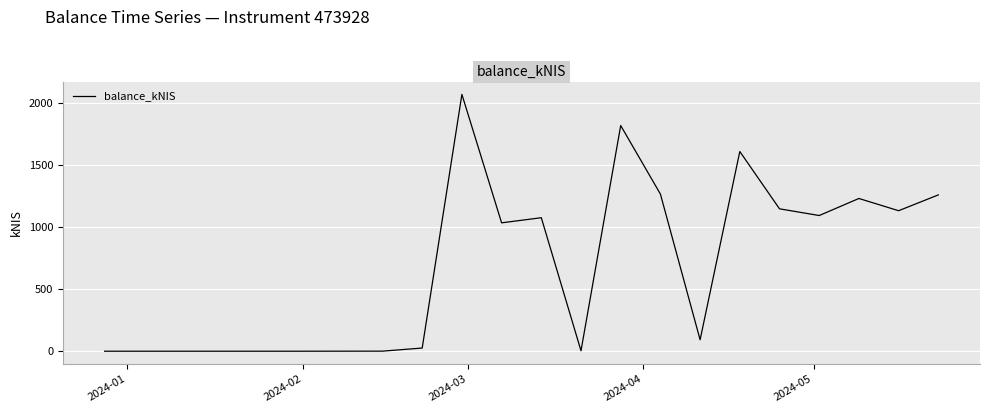

What is the difference between the maximum and minimum values?

2073.1